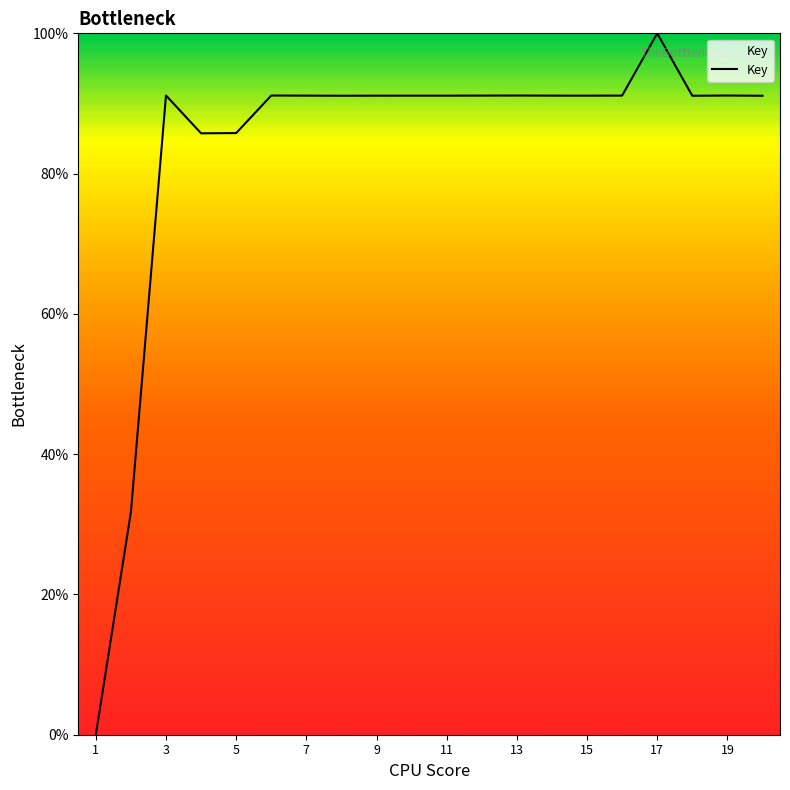

What is the greatest value displayed?

100.0